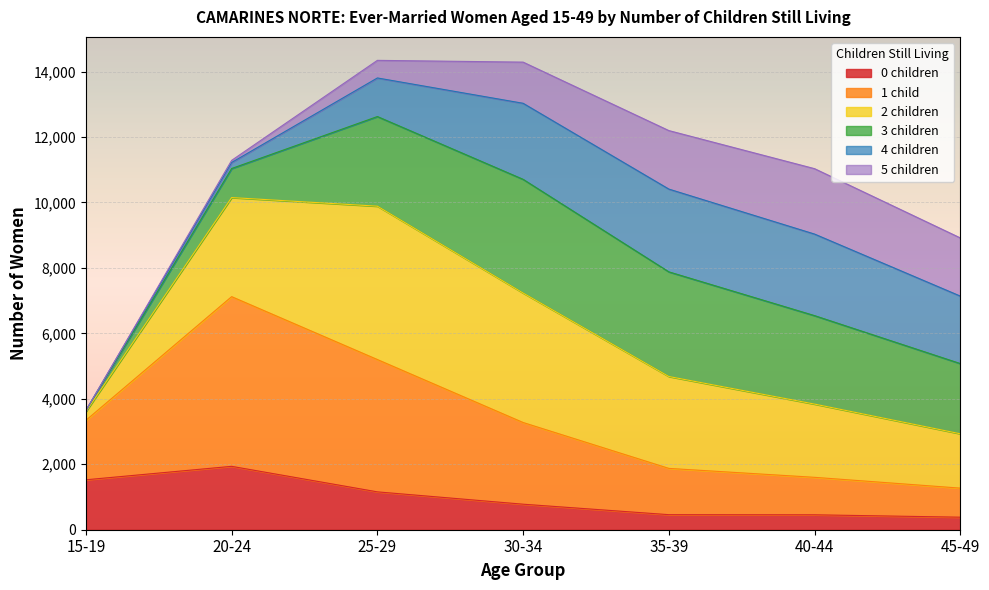

Is the value of 2 children at 30-34 greater than the value of 1 child at 25-29?

Yes